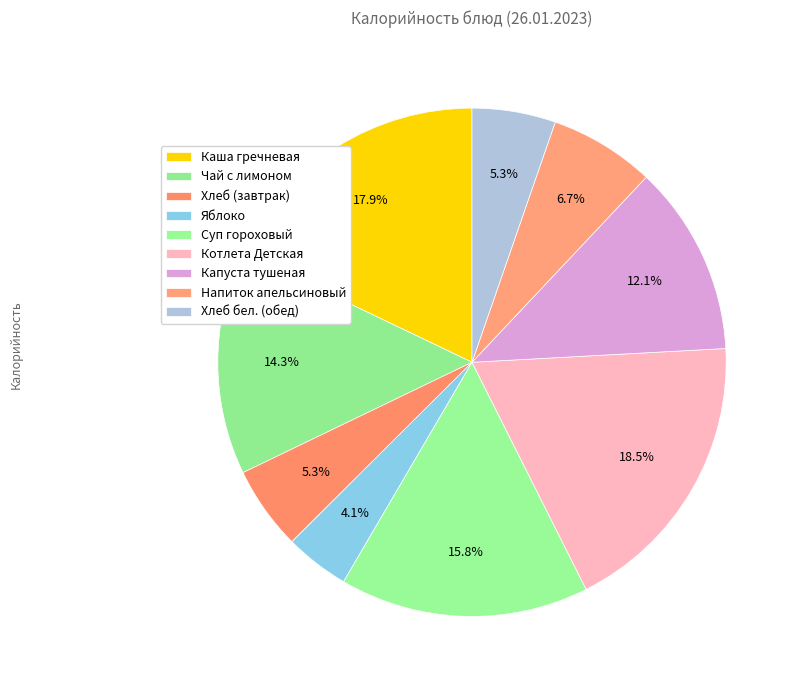

True or false: Чай с лимоном accounts for 22% of the total.

False